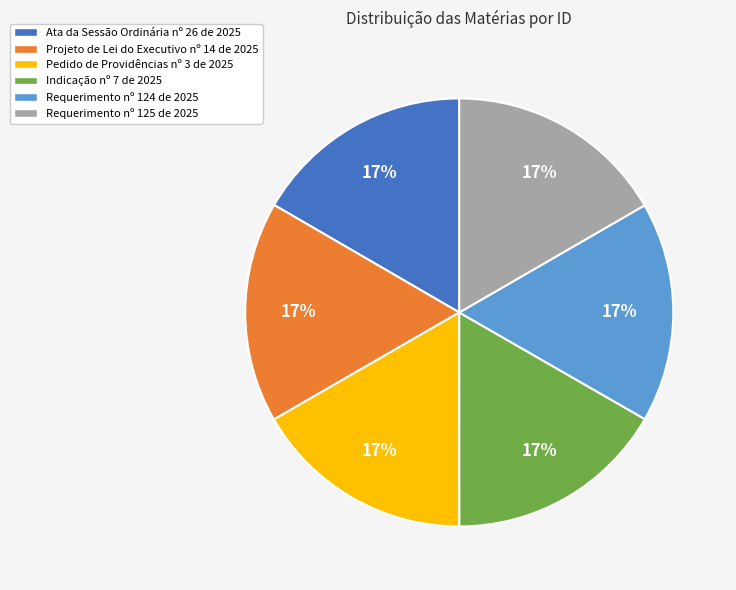

Is it true that Projeto de Lei do Executivo nº 14 de 2025 is 17% of the pie?

True